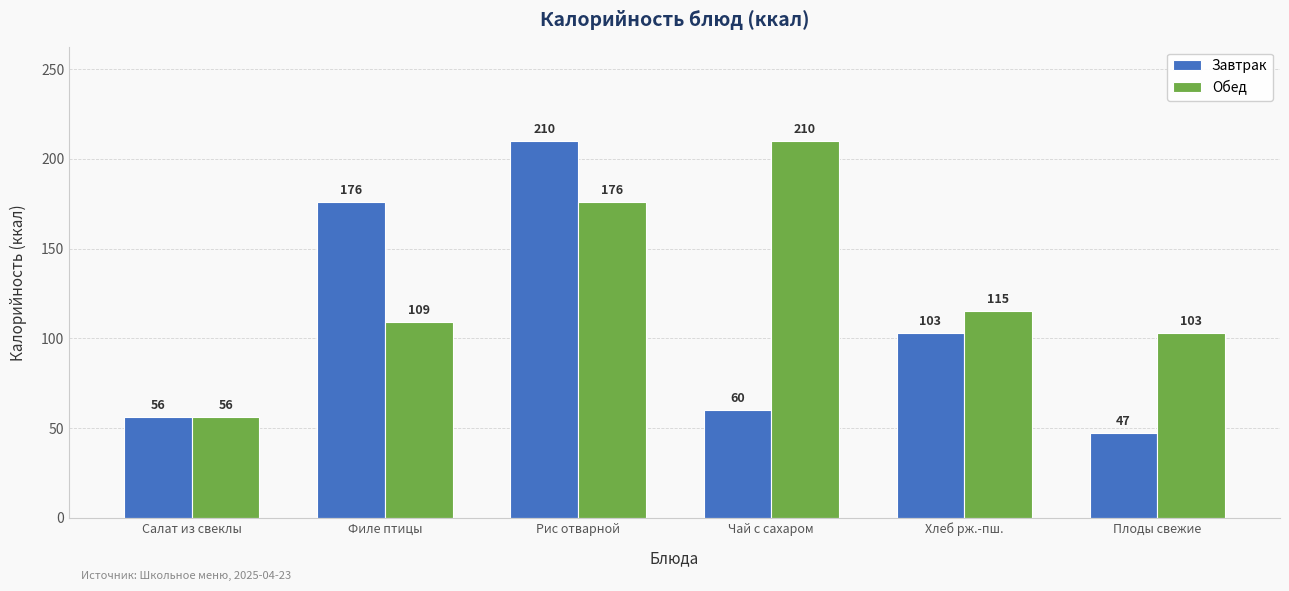

At which label does Обед reach its peak?

Чай с сахаром